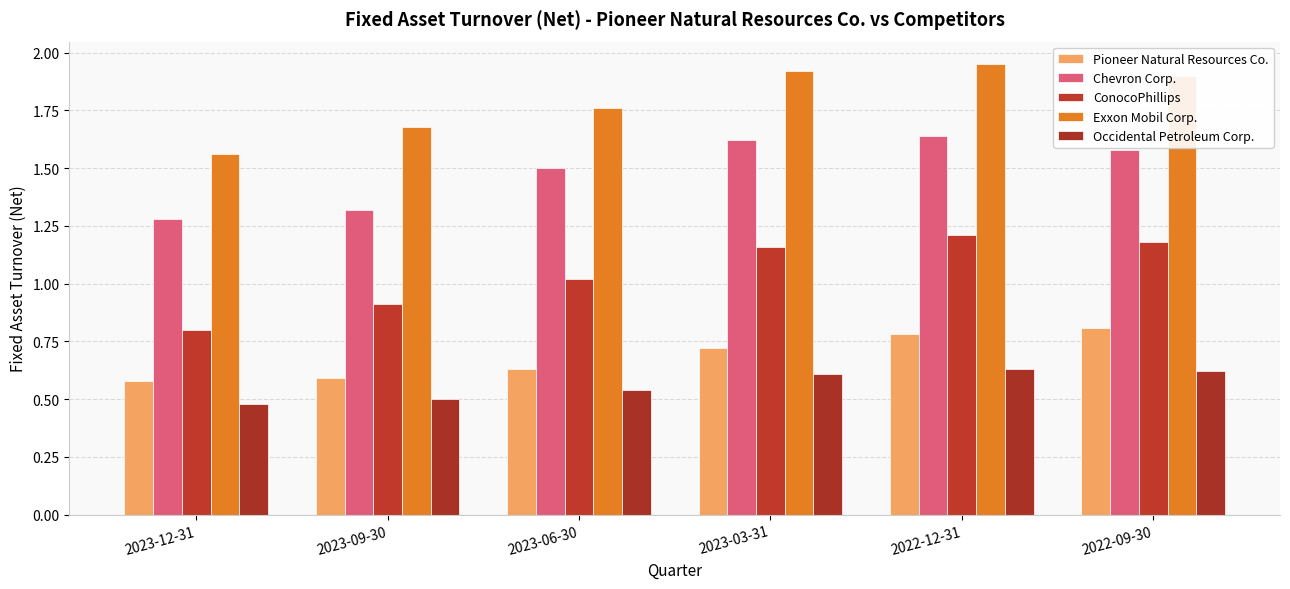

What are all the series names shown in the legend?

Pioneer Natural Resources Co., Chevron Corp., ConocoPhillips, Exxon Mobil Corp., Occidental Petroleum Corp.